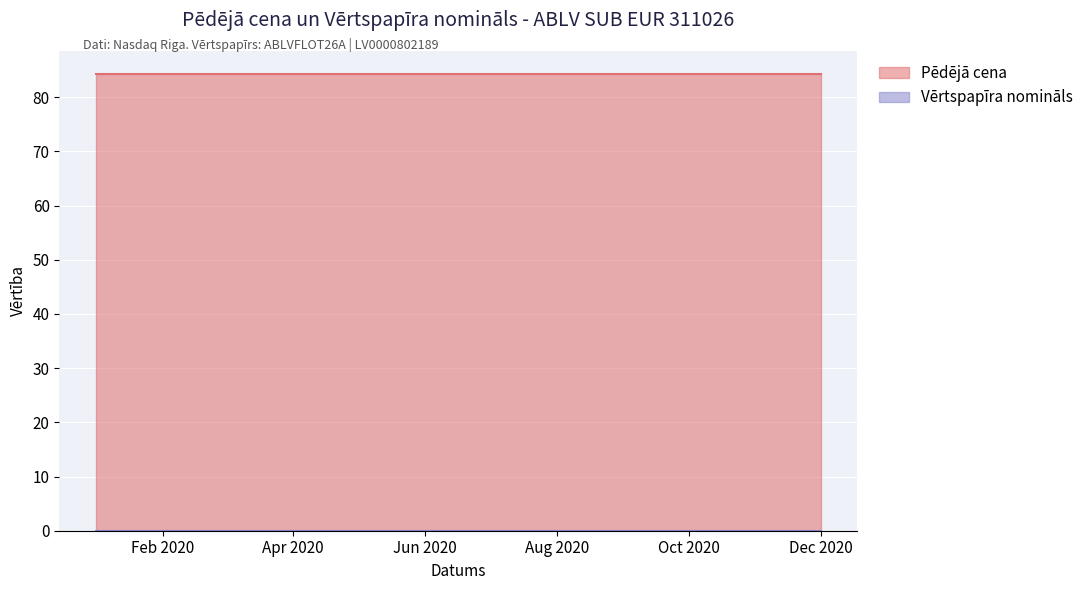

What is the value of the Pēdējā cena point at the 12th from the left?

84.3